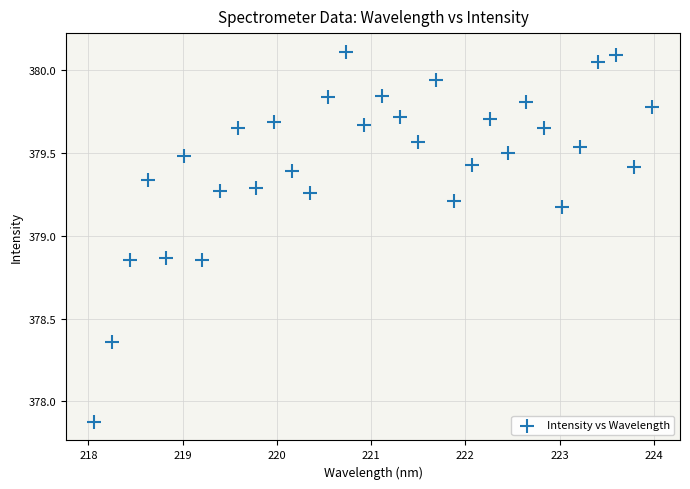

What Y value in the scatter plot is closest to 378?

377.9